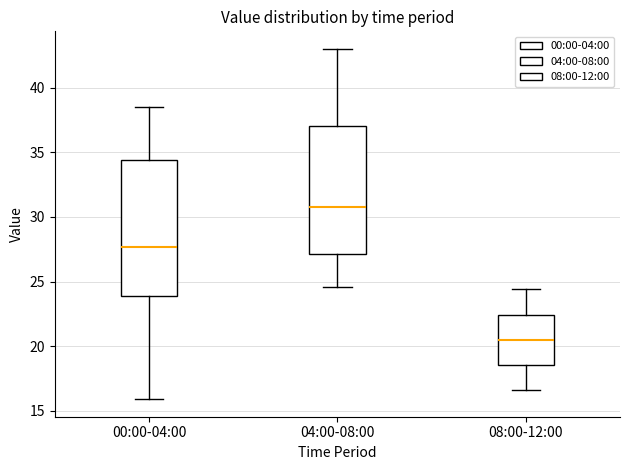

Reading left to right, read every box against the y-axis: the position of its median line, the range the box covers, and the ends of its whiskers. The values are not printed on the chart, so give them approximately, as read against the axis.

00:00-04:00: median 27.5, box 24.0 to 34.5, whiskers 16.0 to 38.5
04:00-08:00: median 31.0, box 27.0 to 37.0, whiskers 24.5 to 43.0
08:00-12:00: median 20.5, box 18.5 to 22.5, whiskers 16.5 to 24.5